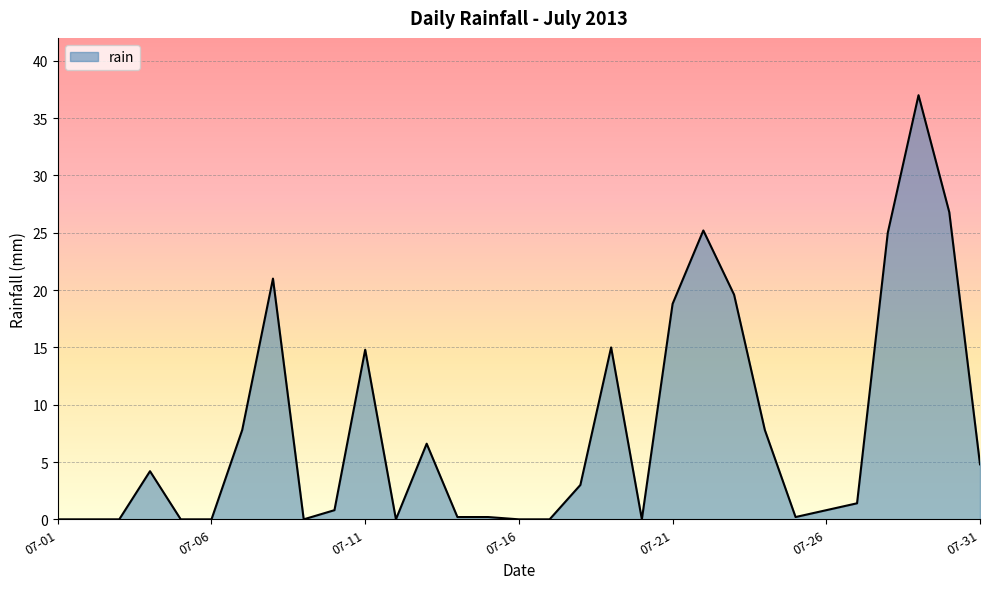

What is the difference between the maximum and minimum values?

37.0